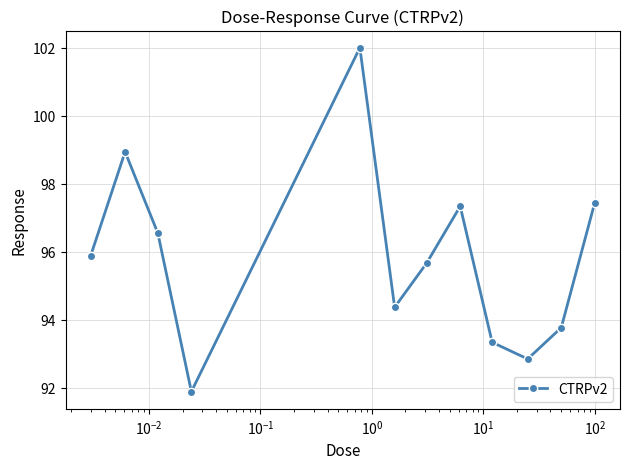

How many interior local peaks (higher than both neighbors) does the data have?

3